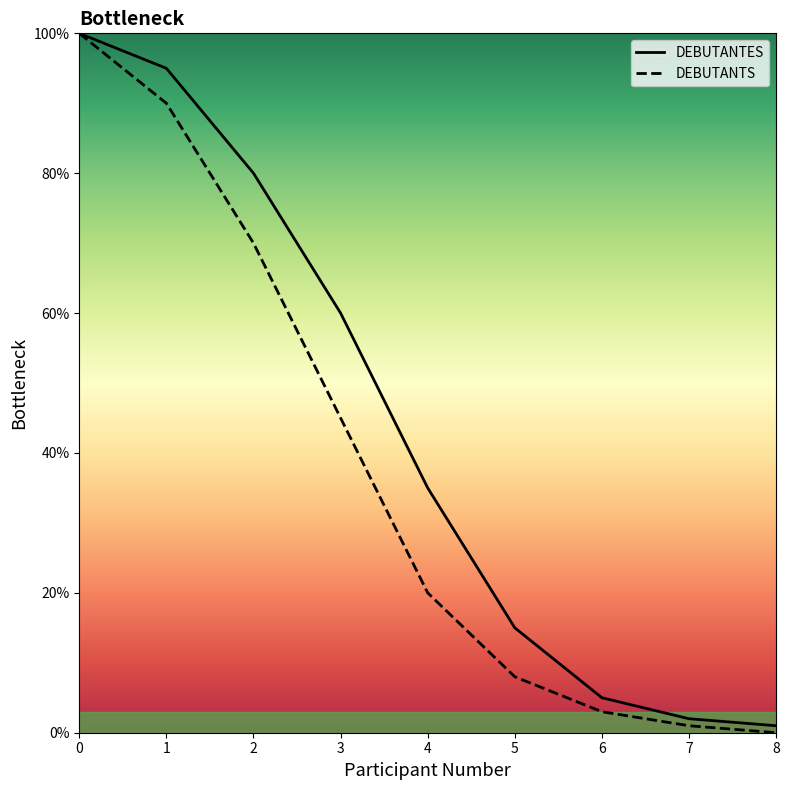

What value does the DEBUTANTES series have at 6, to the nearest 5?

5